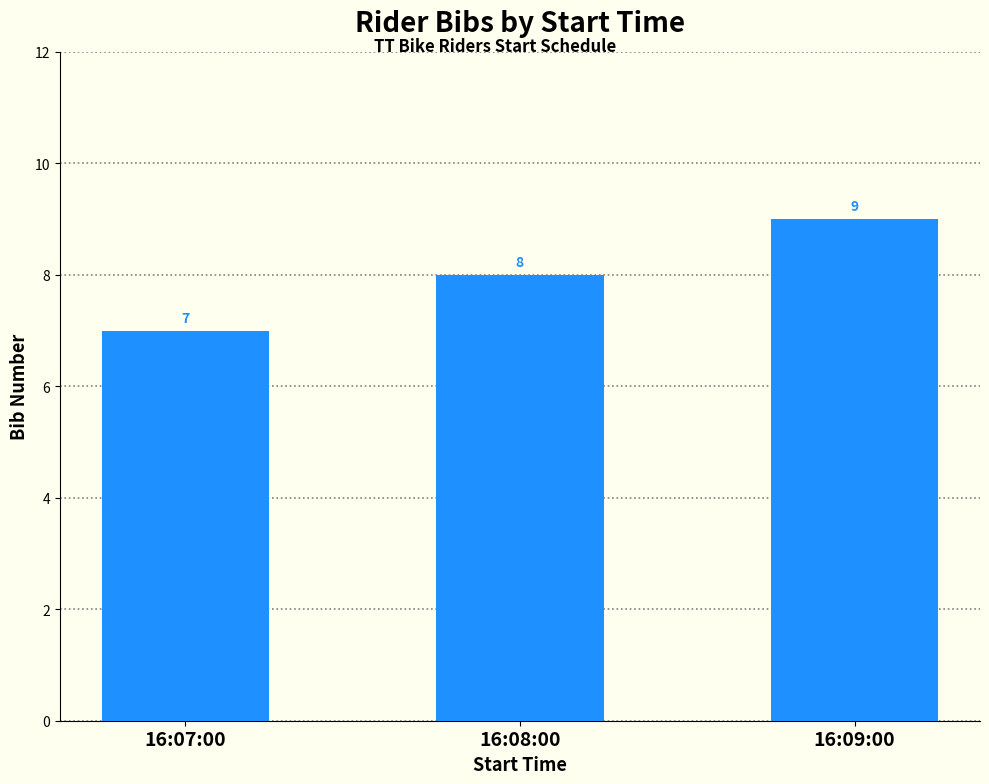

Rank the categories by value from lowest to highest.

16:07:00, 16:08:00, 16:09:00